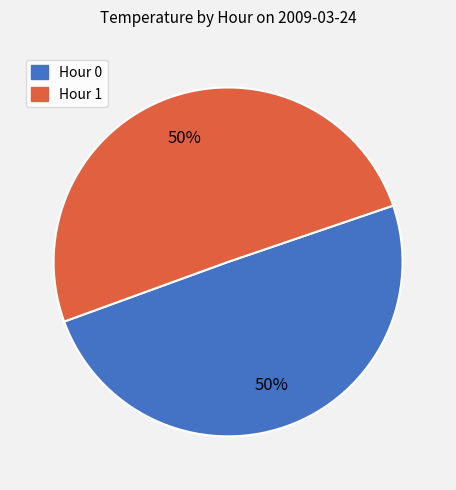

Is it true that Hour 0 is 61% of the pie?

False